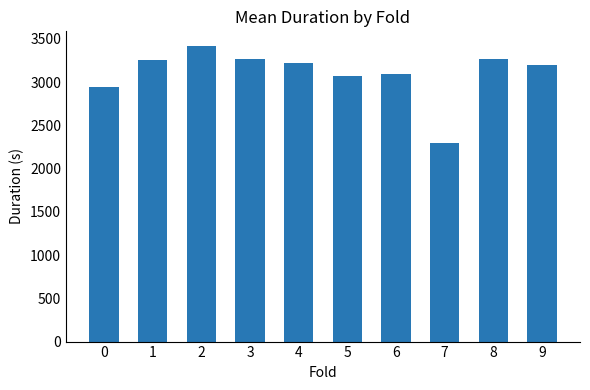

What is the change in value from 8 to 9?

-70.8